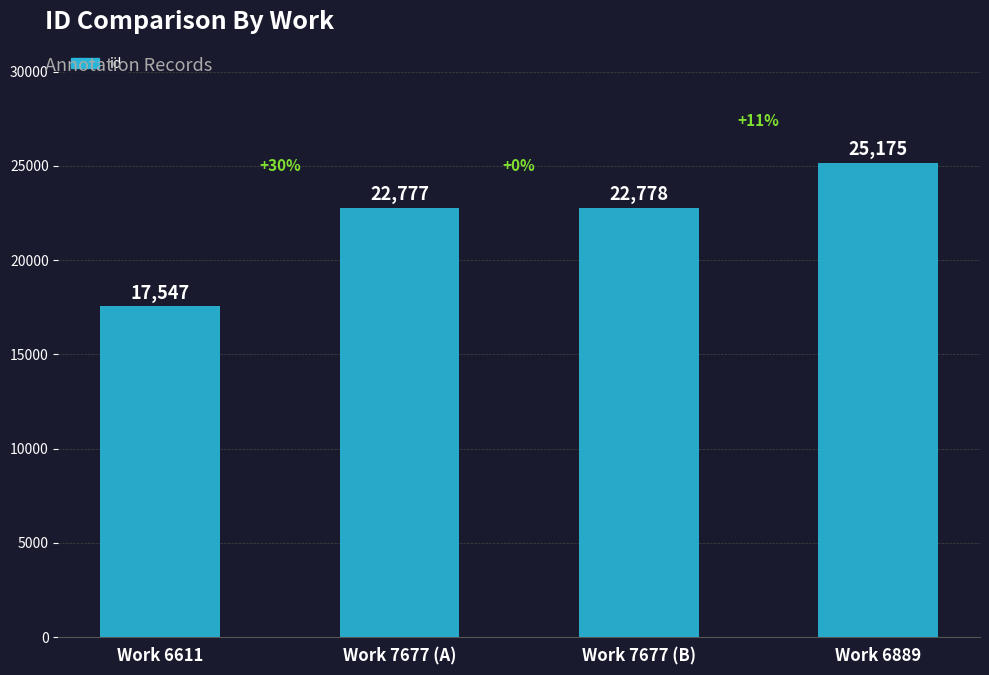

At which category does the chart reach its minimum across all series?

Work 6611